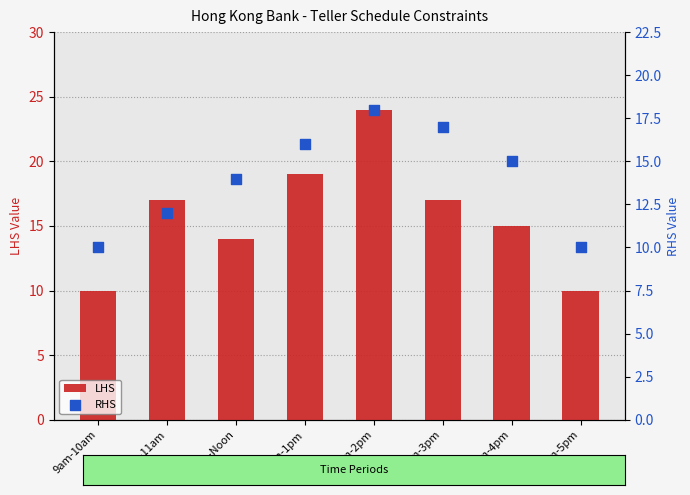

What are all the series names shown in the legend?

LHS, RHS